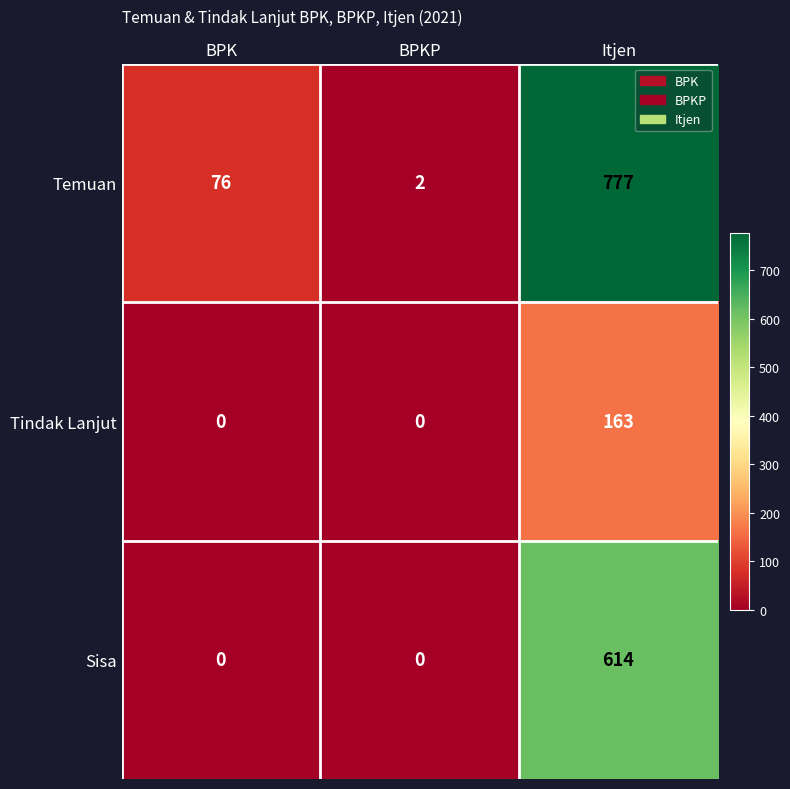

Is it true that Temuan equals 2 at BPKP?

True